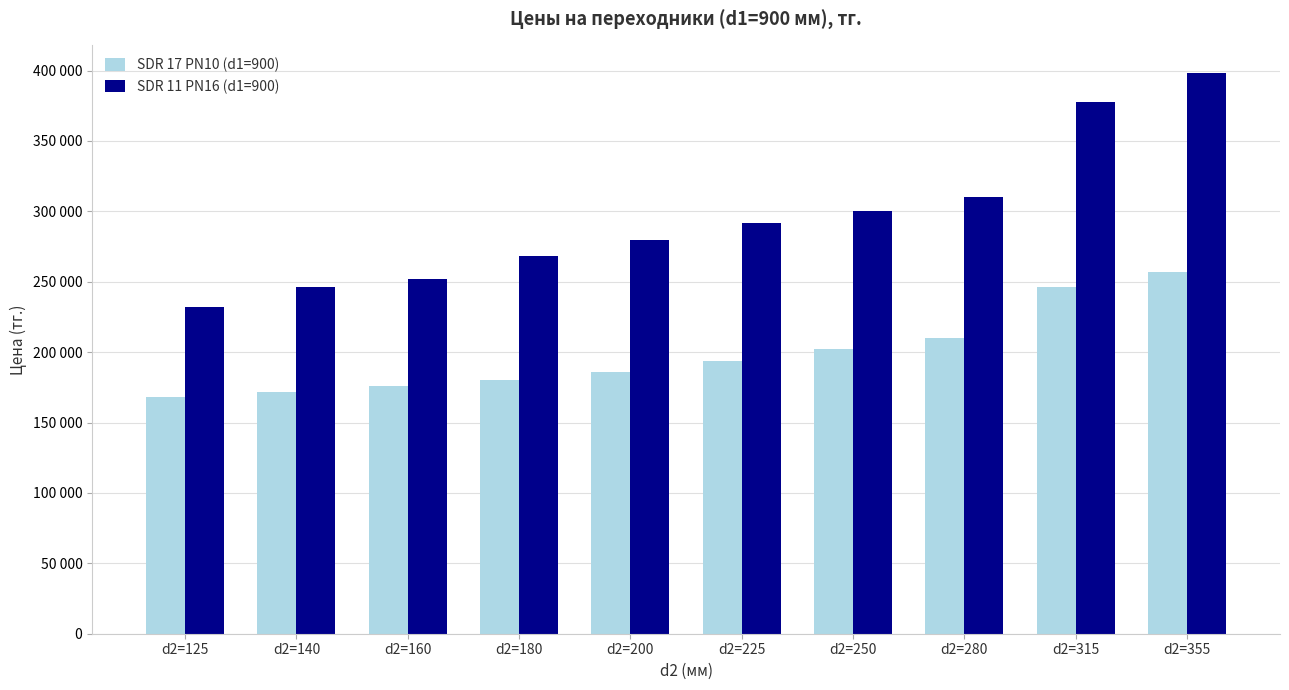

What are all the series names shown in the legend?

SDR 17 PN10 (d1=900), SDR 11 PN16 (d1=900)